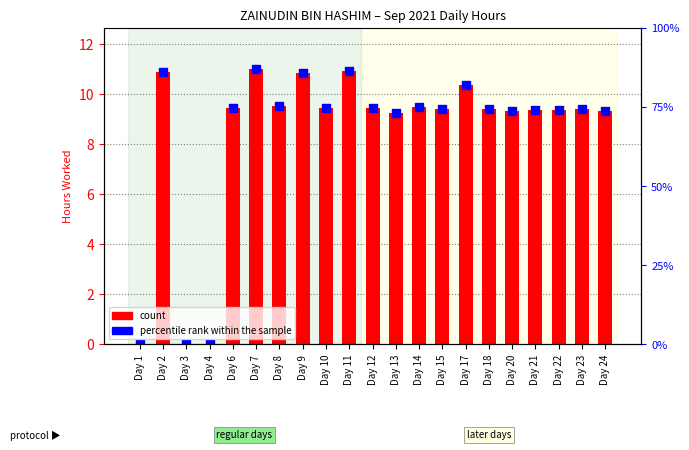

Which series reaches the maximum Y coordinate?

count